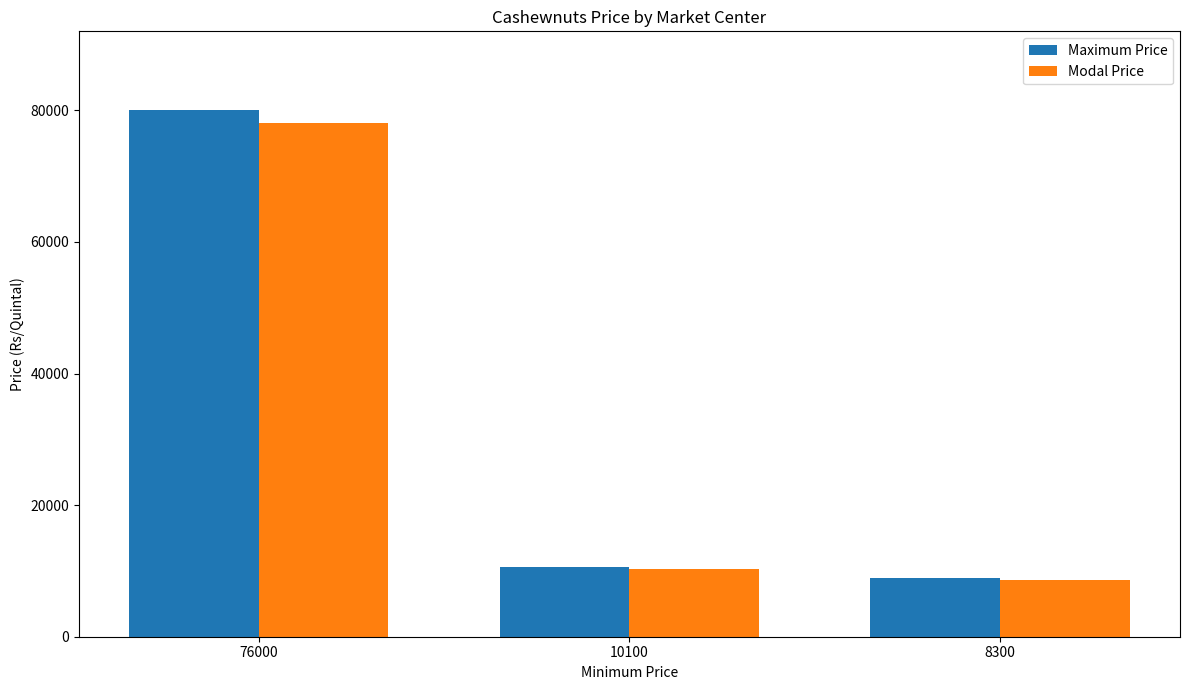

How many data points in Modal Price are less than 10350?

1